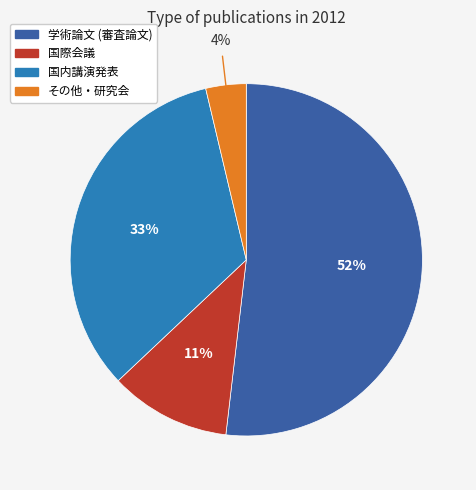

To the nearest percent, what portion does 学術論文 (審査論文) represent?

52%